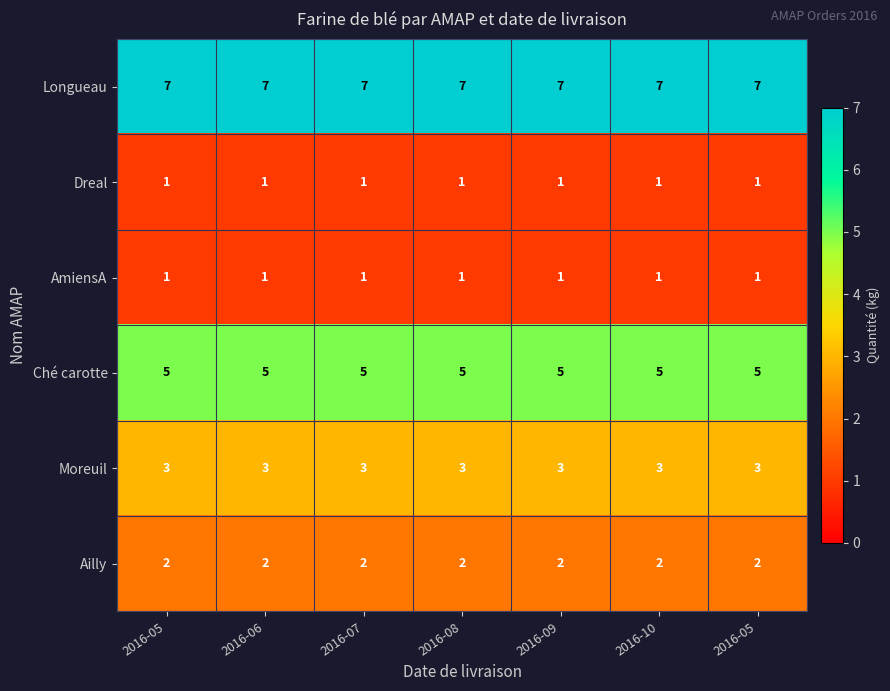

At 2016-10, list the series in order from largest to smallest.

Longueau, Ché carotte, Moreuil, Ailly, Dreal, AmiensA